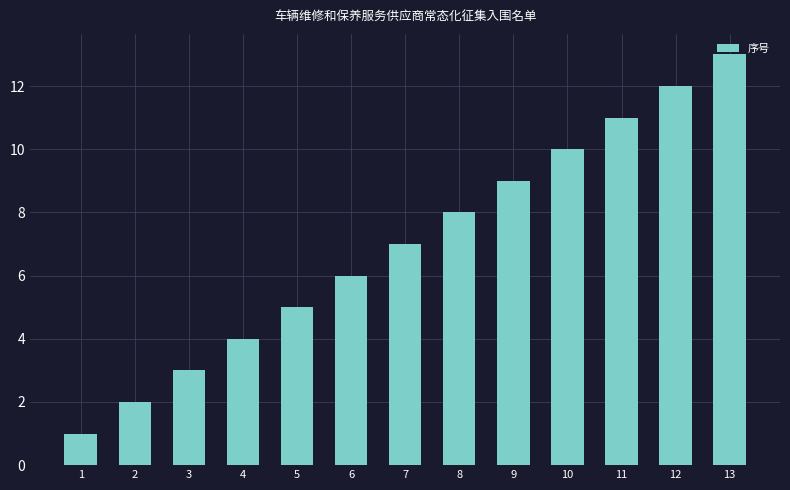

What is the ratio of the value at 1 to the value at 10?

0.1